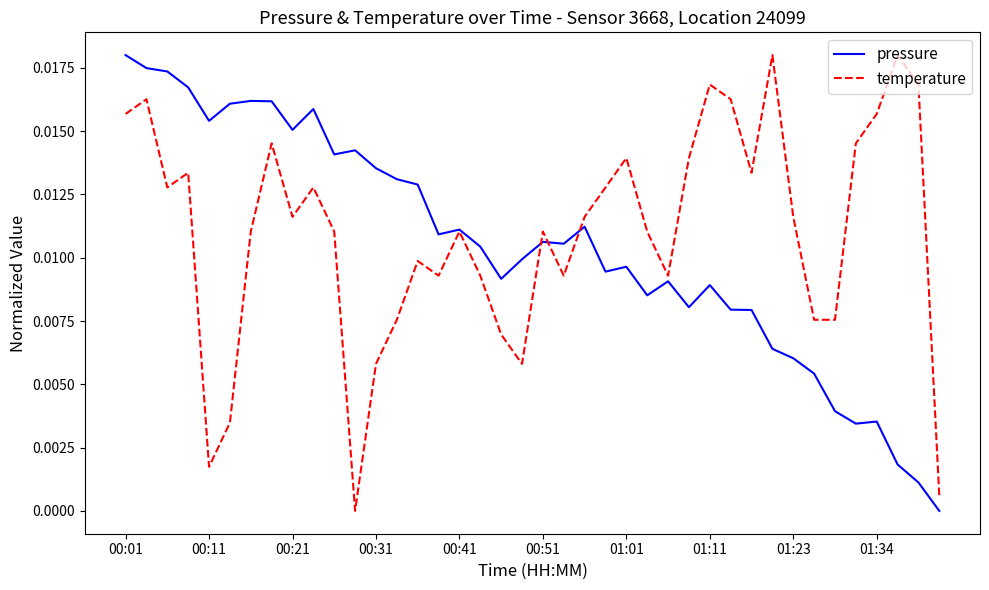

Is this an area chart (filled region under the line)?

No